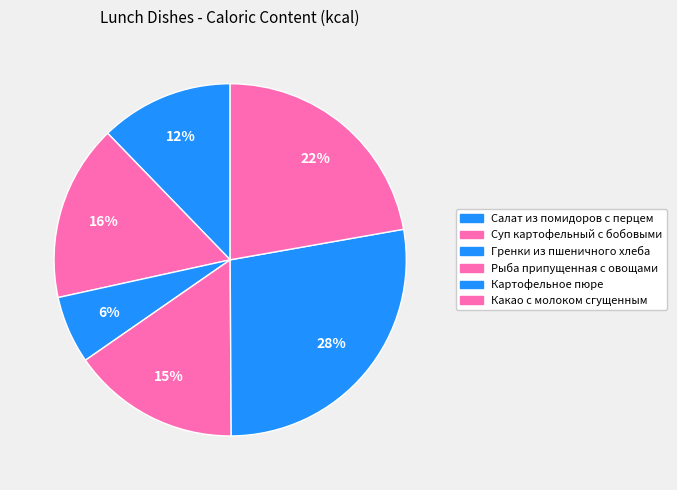

Which category has the biggest portion of the pie?

Картофельное пюре